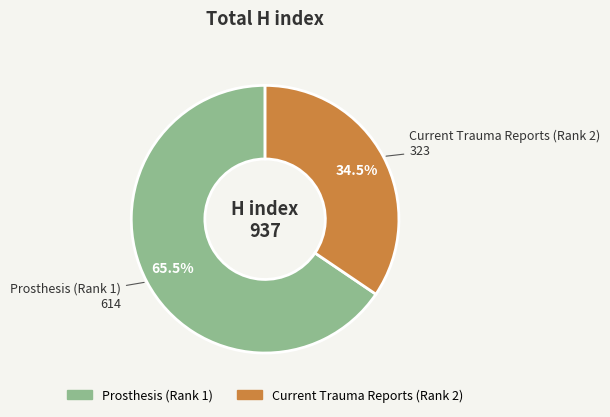

Rank the categories by value from lowest to highest.

Current Trauma Reports (Rank 2), Prosthesis (Rank 1)